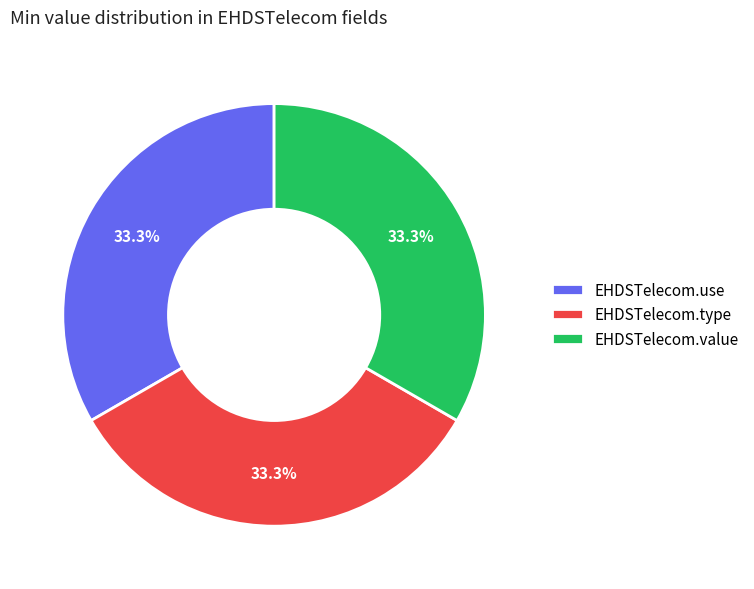

Is there any slice that represents more than half of the pie?

No